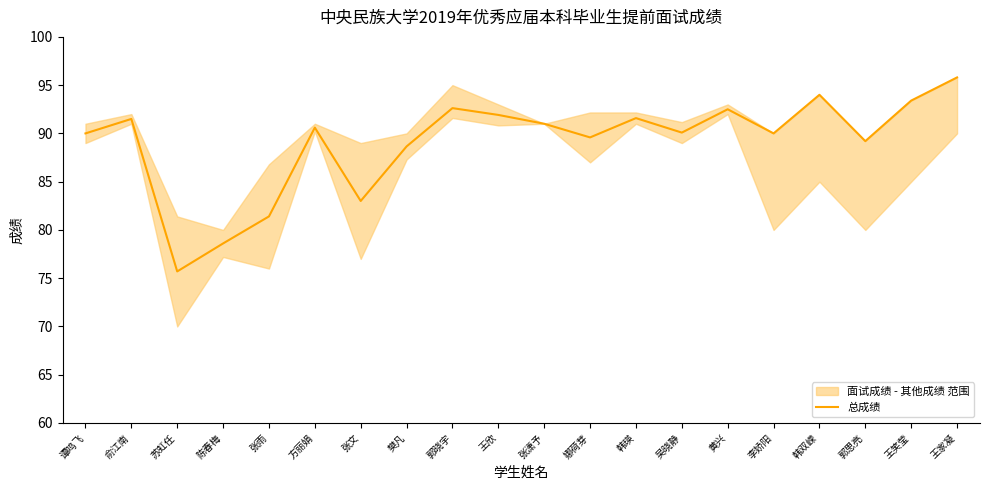

What position from the right is 郭晓宇?

12